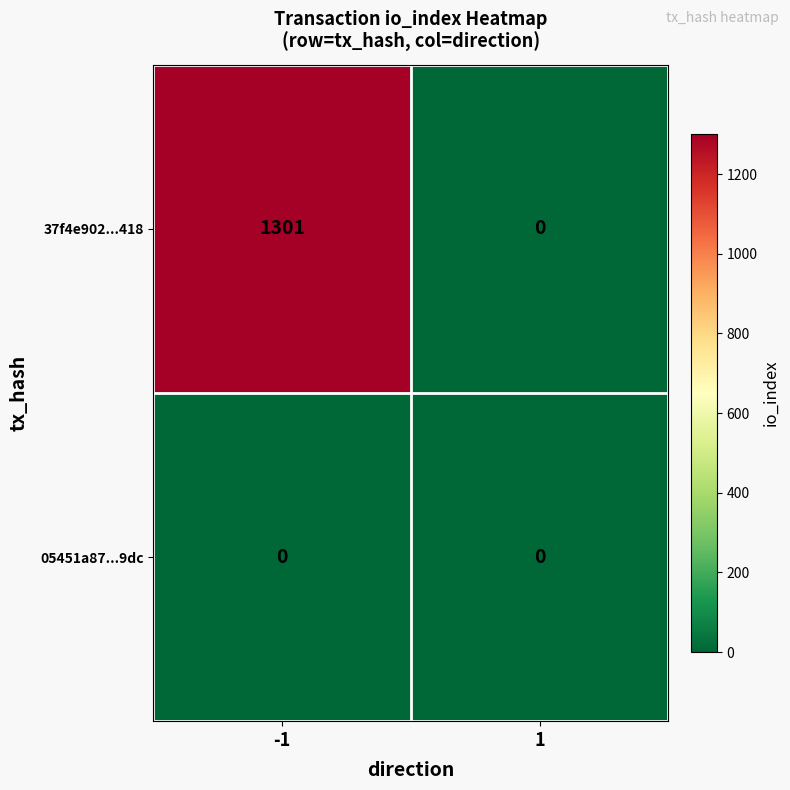

Reading left to right, transcribe all the data shown in this chart.

37f4e902...418: 1301	0
05451a87...9dc: 0	0